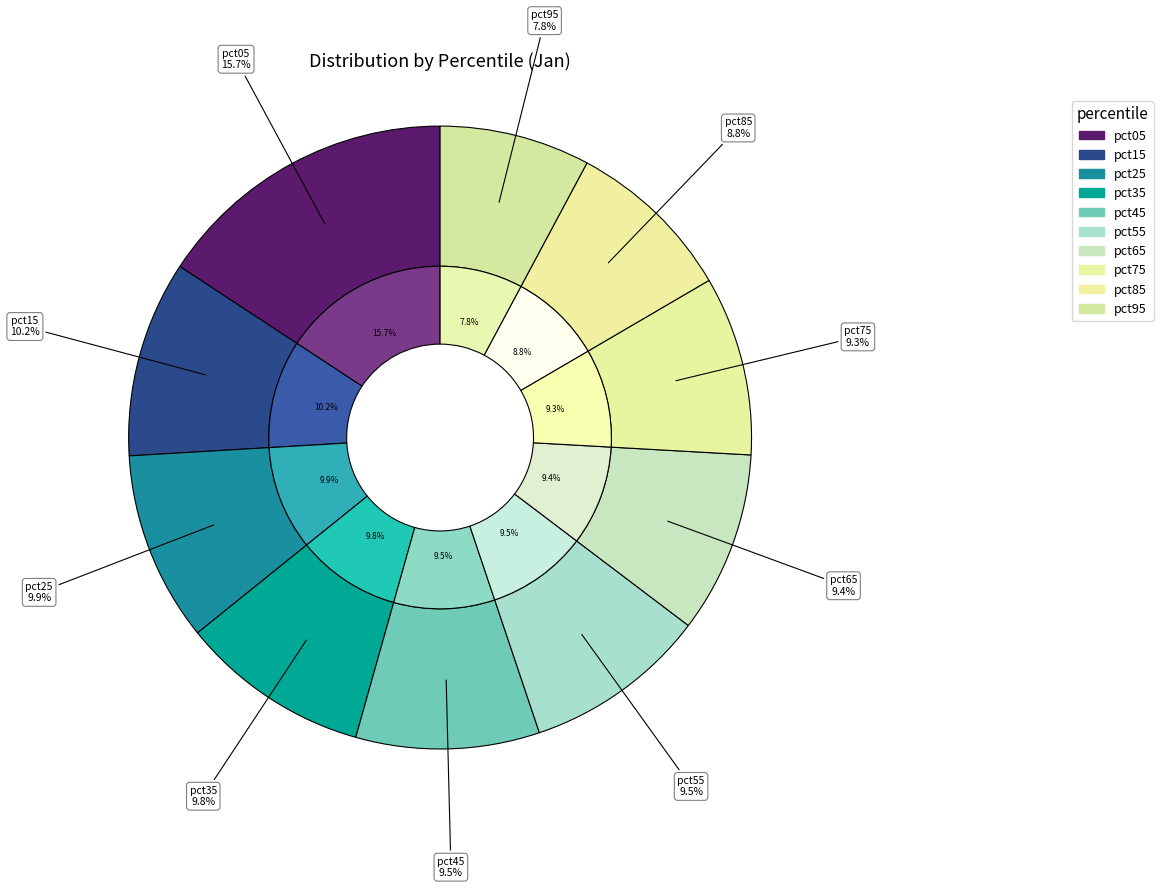

How many segments does this pie chart have?

10